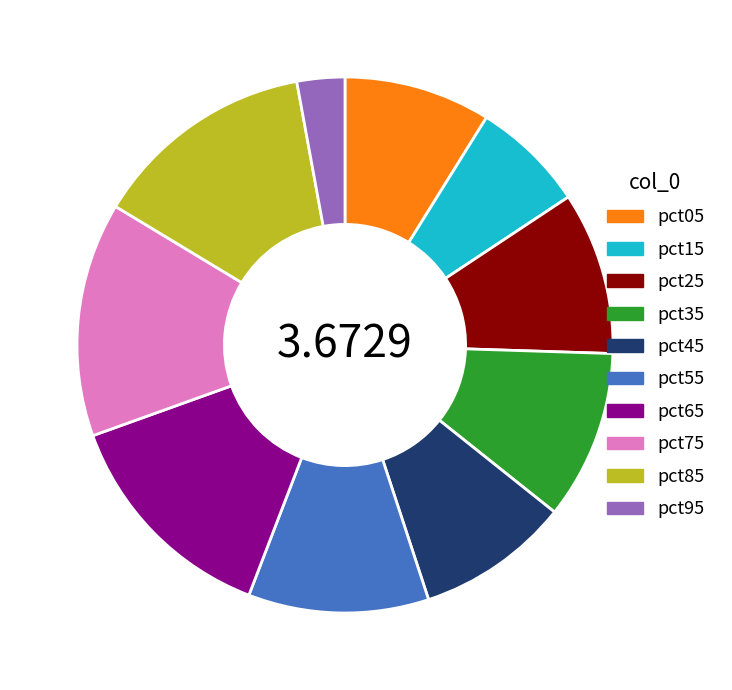

True or false: pct65 accounts for 14% of the total.

True